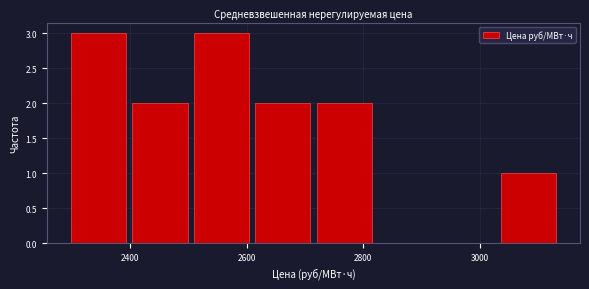

How tall is the bar that spans 3040 to 3140 on the x-axis? Neither the bar edges nor the heights are printed on the chart, so give them approximately, as read against the axes.

1